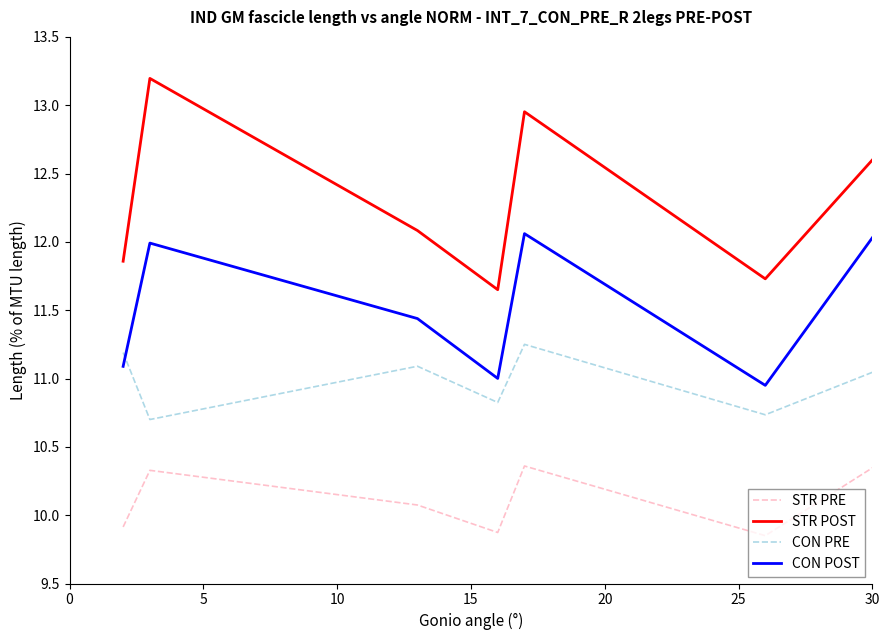

Does the chart display data point markers on the line(s)?

No